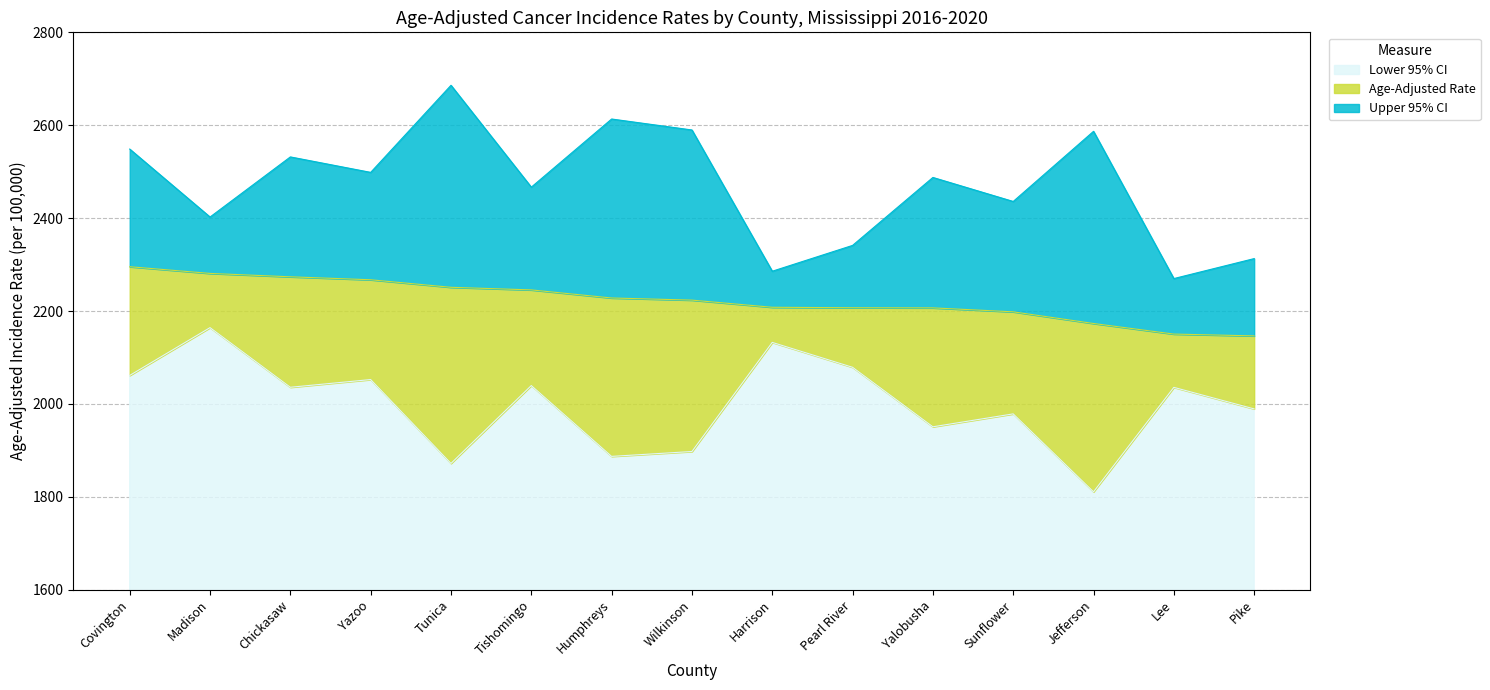

Where does the Age-Adjusted Rate series first go above 2223?

Covington